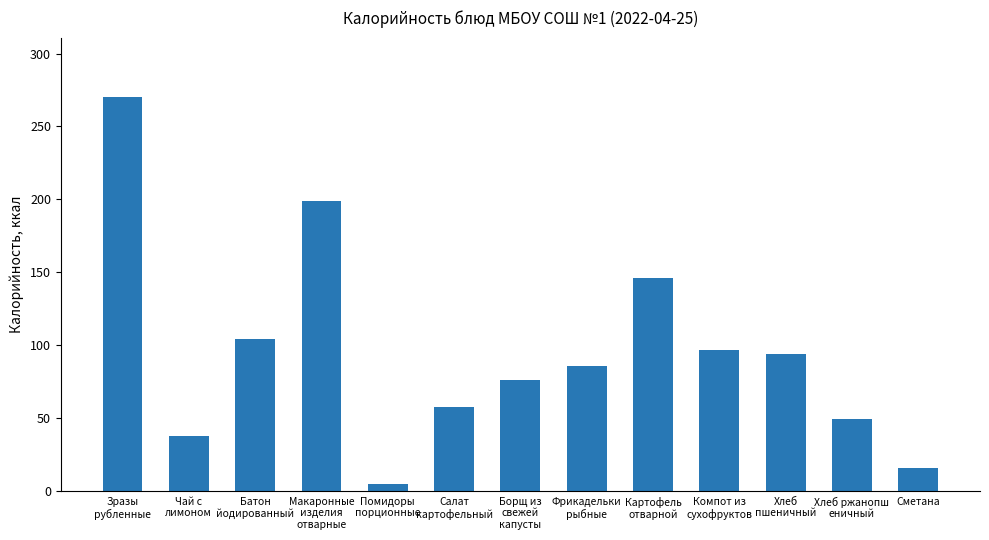

Reading right to left, list all the values displayed in this chart.

Сметана=16.2	Хлеб ржанопш
еничный=49.6	Хлеб
пшеничный=94.0	Компот из
сухофруктов=96.7	Картофель
отварной=146.2	Фрикадельки
рыбные=85.8	Борщ из
свежей
капусты=76.1	Салат
картофельный=57.9	Помидоры
порционные=4.8	Макаронные
изделия
отварные=199.0	Батон
йодированный=104.5	Чай с
лимоном=38.0	Зразы
рубленные=270.4